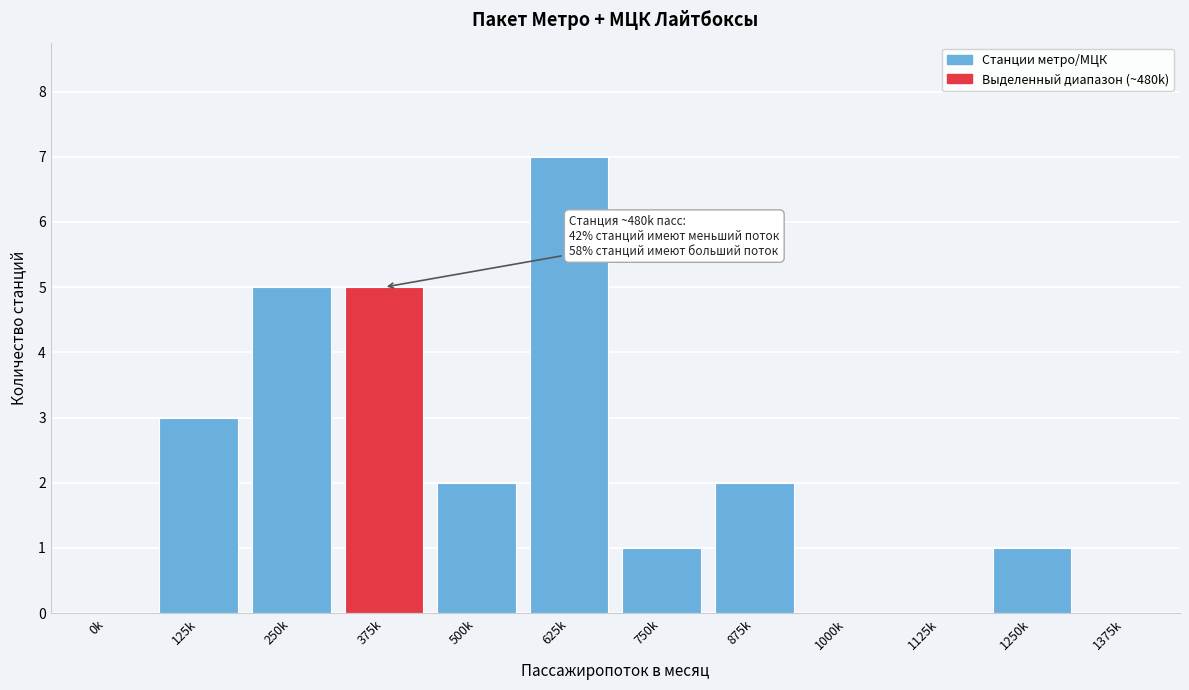

Reading left to right, list all the values displayed in this chart.

0k=0	125k=3	250k=5	375k=5	500k=2	625k=7	750k=1	875k=2	1000k=0	1125k=0	1250k=1	1375k=0